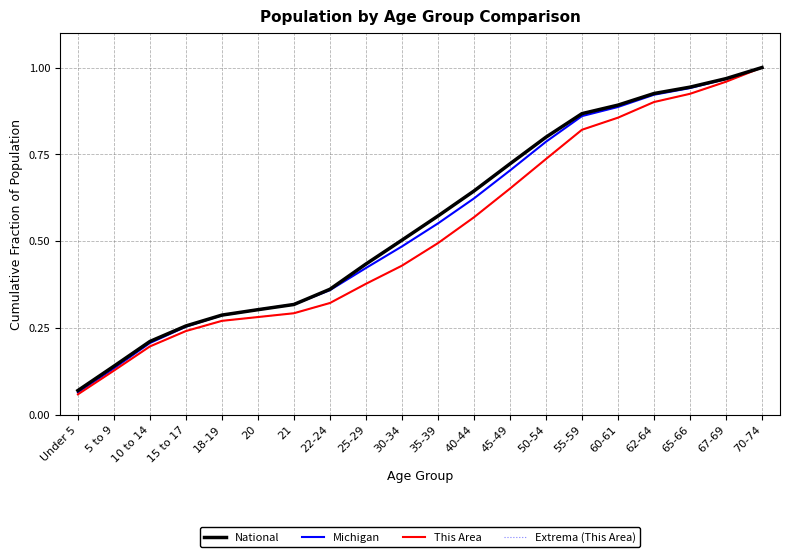

Reading left to right, list all the values displayed in this chart.

National: 0.1	0.1	0.2	0.3	0.3	0.3	0.3	0.4	0.4	0.5	0.6	0.6	0.7	0.8	0.9	0.9	0.9	0.9	1.0	1.0
Michigan: 0.1	0.1	0.2	0.3	0.3	0.3	0.3	0.4	0.4	0.5	0.6	0.6	0.7	0.8	0.9	0.9	0.9	0.9	1.0	1.0
This Area: 0.1	0.1	0.2	0.2	0.3	0.3	0.3	0.3	0.4	0.4	0.5	0.6	0.7	0.7	0.8	0.9	0.9	0.9	1.0	1.0
Extrema (This Area): 0.1	0.1	0.2	0.2	0.3	0.3	0.3	0.3	0.4	0.4	0.5	0.6	0.7	0.7	0.8	0.9	0.9	0.9	1.0	1.0